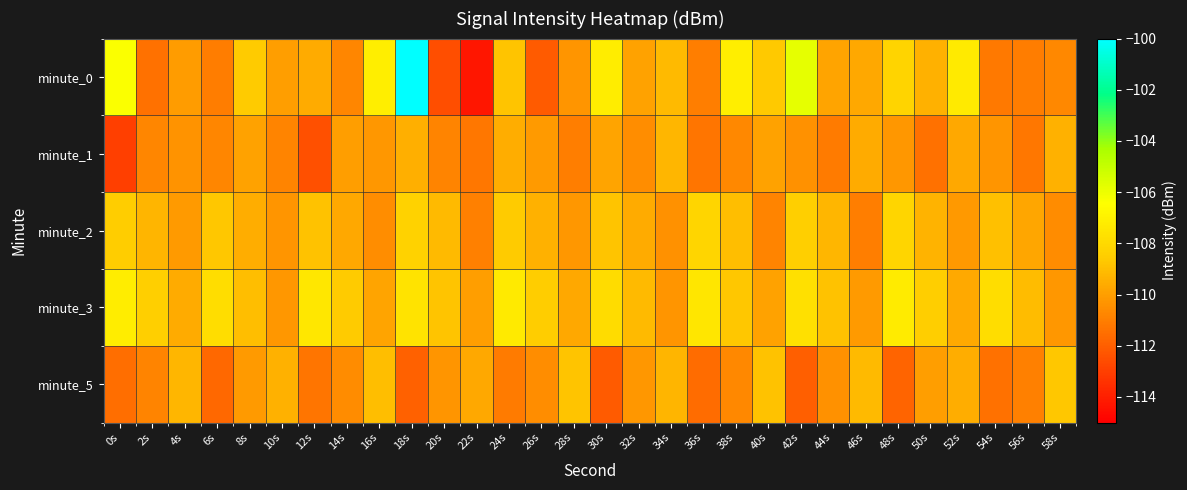

Reading left to right, transcribe all the data shown in this chart.

minute_0: 0s=-106.4	2s=-111.4	4s=-110.1	6s=-111.1	8s=-108.6	10s=-110.0	12s=-109.6	14s=-110.7	16s=-107.1	18s=-100.0	20s=-112.5	22s=-114.3	24s=-108.8	26s=-112.1	28s=-110.3	30s=-107.2	32s=-109.9	34s=-109.1	36s=-111.0	38s=-107.1	40s=-108.6	42s=-105.8	44s=-109.8	46s=-109.7	48s=-108.3	50s=-109.4	52s=-107.3	54s=-111.1	56s=-111.1	58s=-110.7
minute_1: 0s=-113.0	2s=-110.8	4s=-110.3	6s=-110.7	8s=-109.8	10s=-110.8	12s=-112.5	14s=-110.0	16s=-110.2	18s=-109.5	20s=-110.8	22s=-111.2	24s=-109.5	26s=-110.1	28s=-111.0	30s=-109.8	32s=-110.5	34s=-109.2	36s=-111.3	38s=-110.7	40s=-109.9	42s=-110.4	44s=-111.1	46s=-109.6	48s=-110.2	50s=-111.4	52s=-109.7	54s=-110.3	56s=-111.2	58s=-109.4
minute_2: 0s=-108.5	2s=-109.3	4s=-110.1	6s=-108.7	8s=-109.5	10s=-110.3	12s=-108.9	14s=-109.7	16s=-110.5	18s=-108.3	20s=-109.1	22s=-110.9	24s=-108.6	26s=-109.4	28s=-110.2	30s=-108.8	32s=-109.6	34s=-110.4	36s=-108.2	38s=-109.0	40s=-110.8	42s=-108.4	44s=-109.2	46s=-111.0	48s=-108.2	50s=-109.3	52s=-110.2	54s=-109.0	56s=-109.8	58s=-110.5
minute_3: 0s=-107.2	2s=-108.4	4s=-109.6	6s=-107.8	8s=-109.0	10s=-110.2	12s=-107.4	14s=-108.6	16s=-109.8	18s=-107.6	20s=-108.8	22s=-110.0	24s=-107.3	26s=-108.5	28s=-109.7	30s=-107.9	32s=-109.1	34s=-110.3	36s=-107.5	38s=-108.7	40s=-109.9	42s=-107.7	44s=-108.9	46s=-110.1	48s=-107.2	50s=-108.5	52s=-109.7	54s=-107.8	56s=-109.0	58s=-110.2
minute_5: 0s=-111.5	2s=-110.8	4s=-109.2	6s=-111.7	8s=-110.1	10s=-109.4	12s=-111.3	14s=-110.6	16s=-109.0	18s=-111.9	20s=-110.3	22s=-109.7	24s=-111.1	26s=-110.5	28s=-108.8	30s=-112.1	32s=-110.2	34s=-109.3	36s=-111.6	38s=-110.7	40s=-108.9	42s=-112.0	44s=-110.4	46s=-109.1	48s=-111.8	50s=-110.0	52s=-109.5	54s=-111.4	56s=-110.9	58s=-108.7